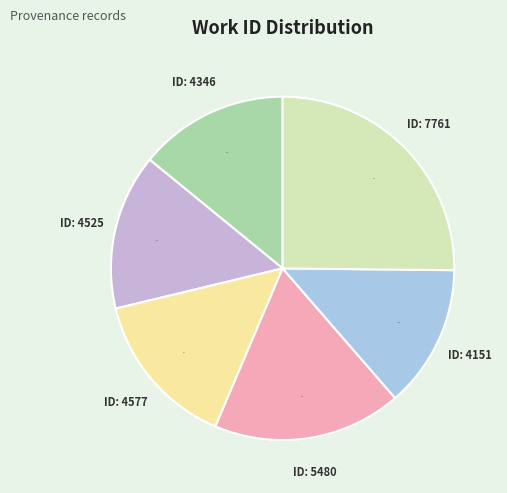

Count the number of slices in the pie.

6